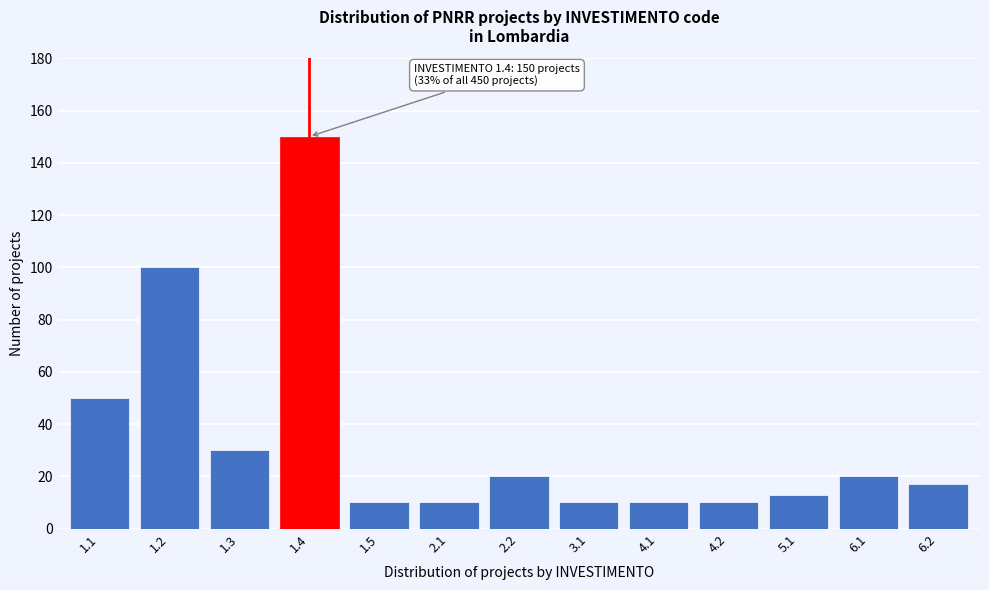

Reading left to right, list all the values displayed in this chart.

50	100	30	150	10	10	20	10	10	10	13	20	17